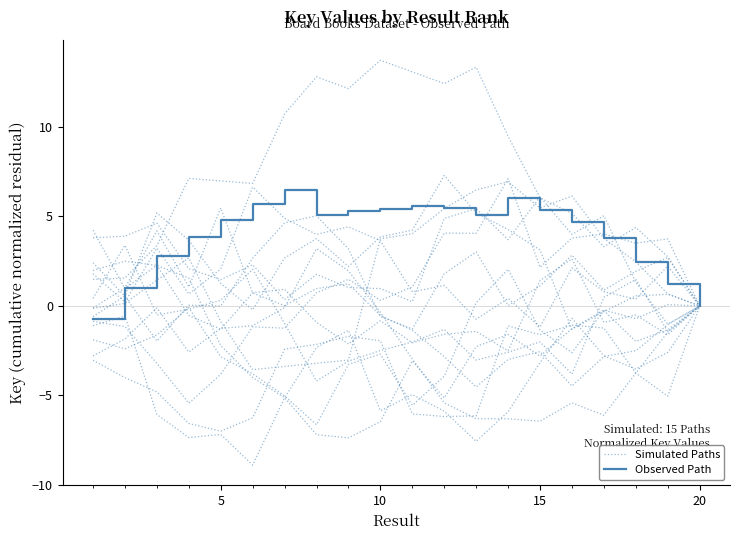

Count the number of categories in the chart.

20